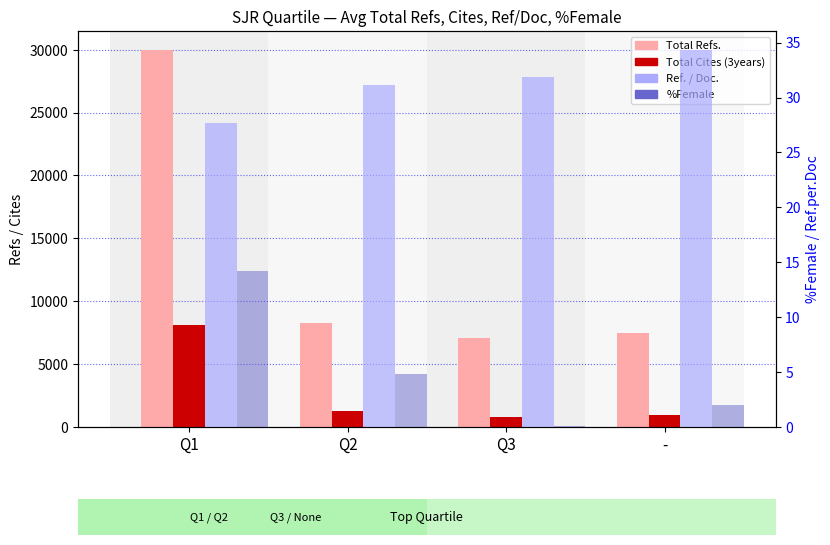

What is the minimum value for Total Refs.?

7060.9